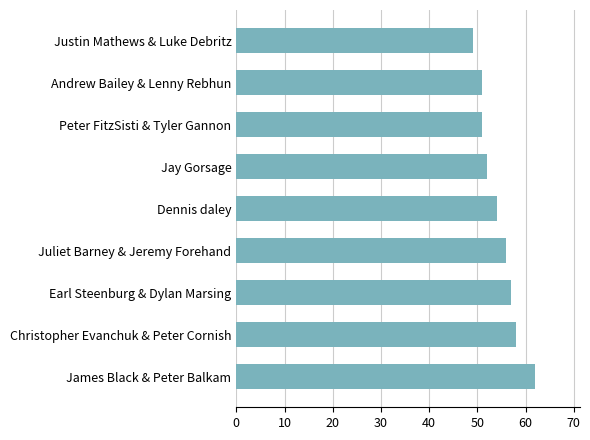

True or false: the data shows 58 at Christopher Evanchuk & Peter Cornish.

True